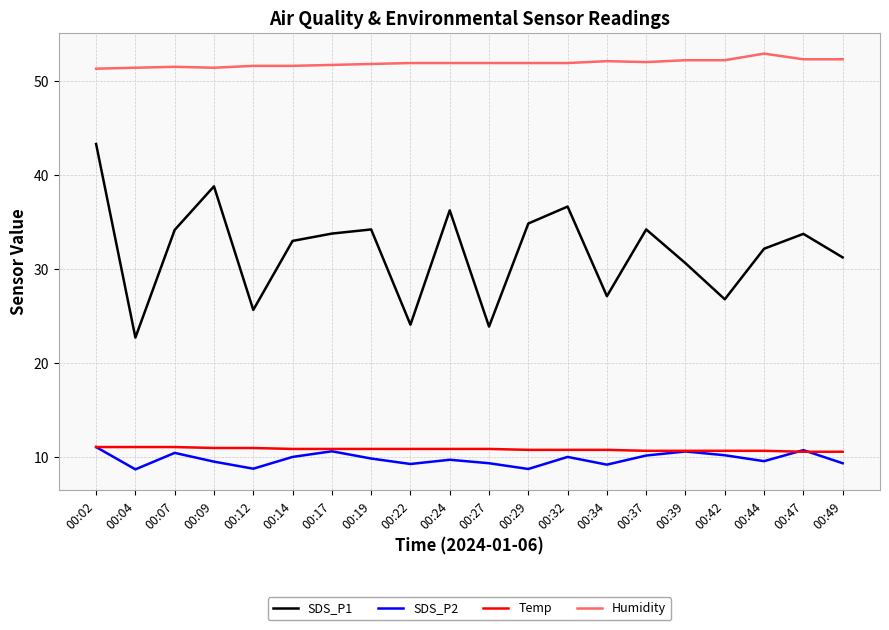

True or false: Humidity has a value of 51.9 at 00:22.

True